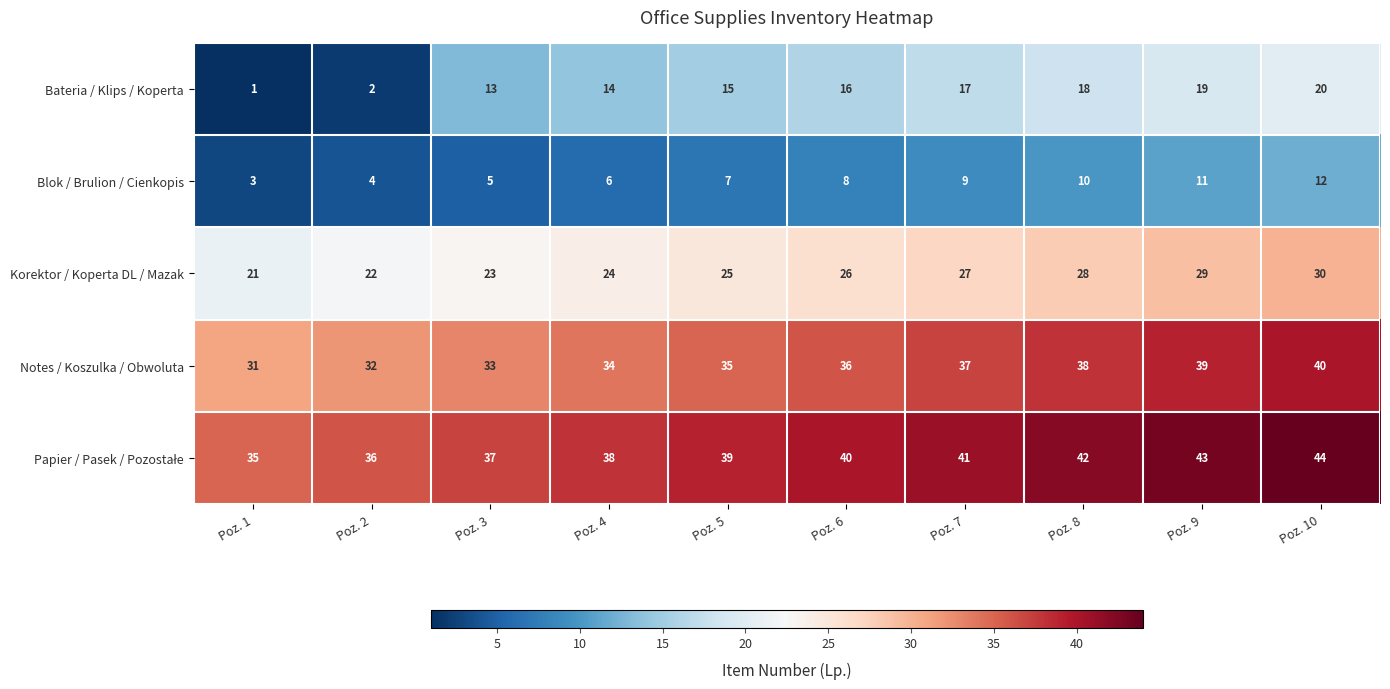

What value does the Korektor / Koperta DL / Mazak series have at Poz. 8?

28